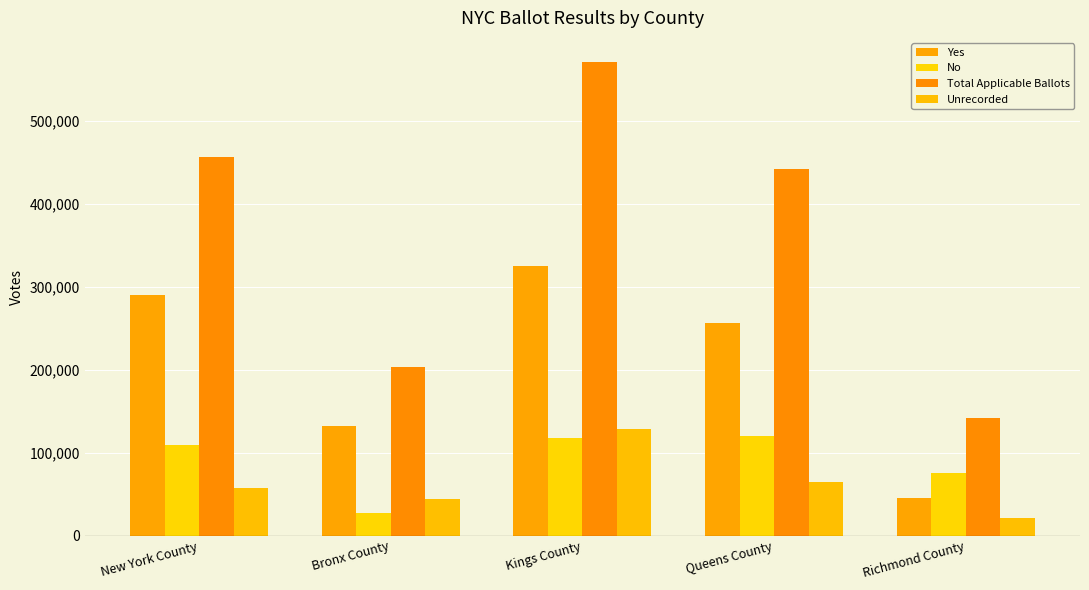

Reading left to right, list all the values displayed in this chart.

Yes: New York County=289833	Bronx County=131655	Kings County=325078	Queens County=255848	Richmond County=45310
No: New York County=109747	Bronx County=27196	Kings County=117586	Queens County=120341	Richmond County=75449
Total Applicable Ballots: New York County=456358	Bronx County=203063	Kings County=571171	Queens County=441203	Richmond County=141900
Unrecorded: New York County=56778	Bronx County=44212	Kings County=128507	Queens County=65014	Richmond County=21141